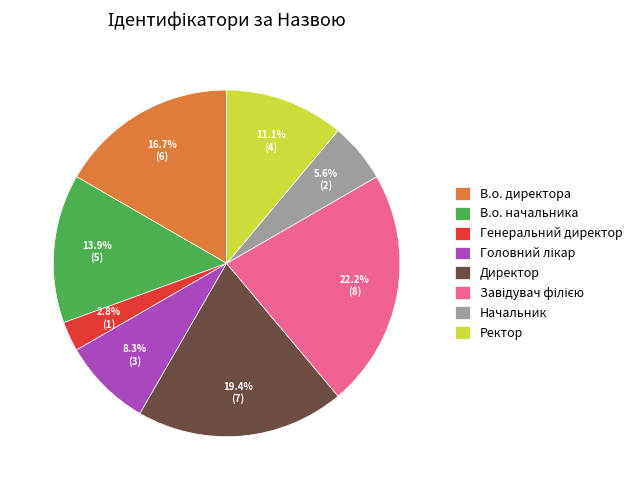

Which has a higher value, В.о. директора or Начальник?

В.о. директора